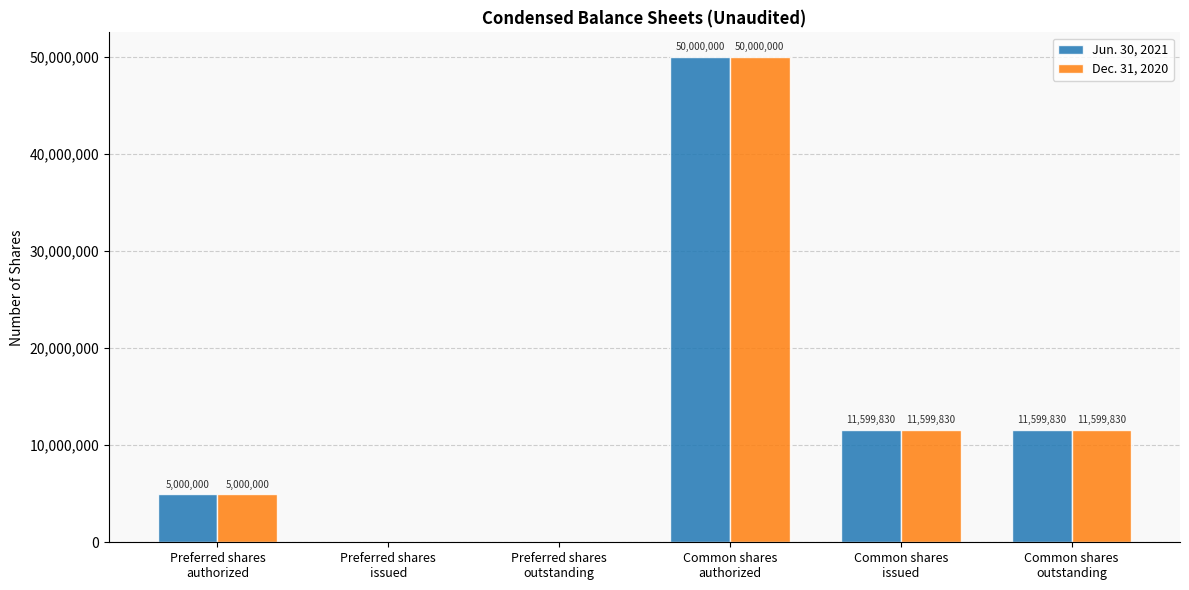

At which label does Jun. 30, 2021 reach its peak?

Common shares
authorized